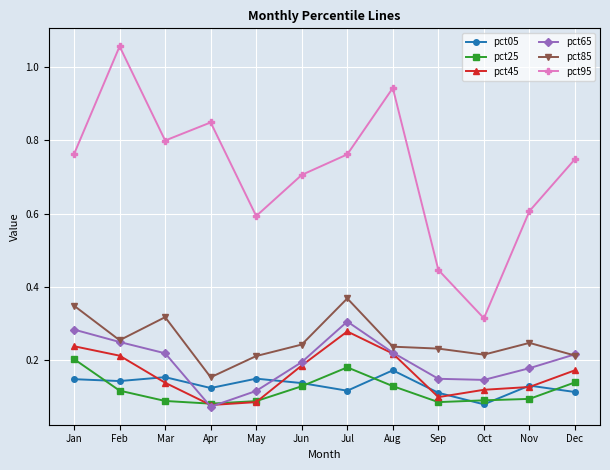

Which label corresponds to the largest value in the chart?

Feb